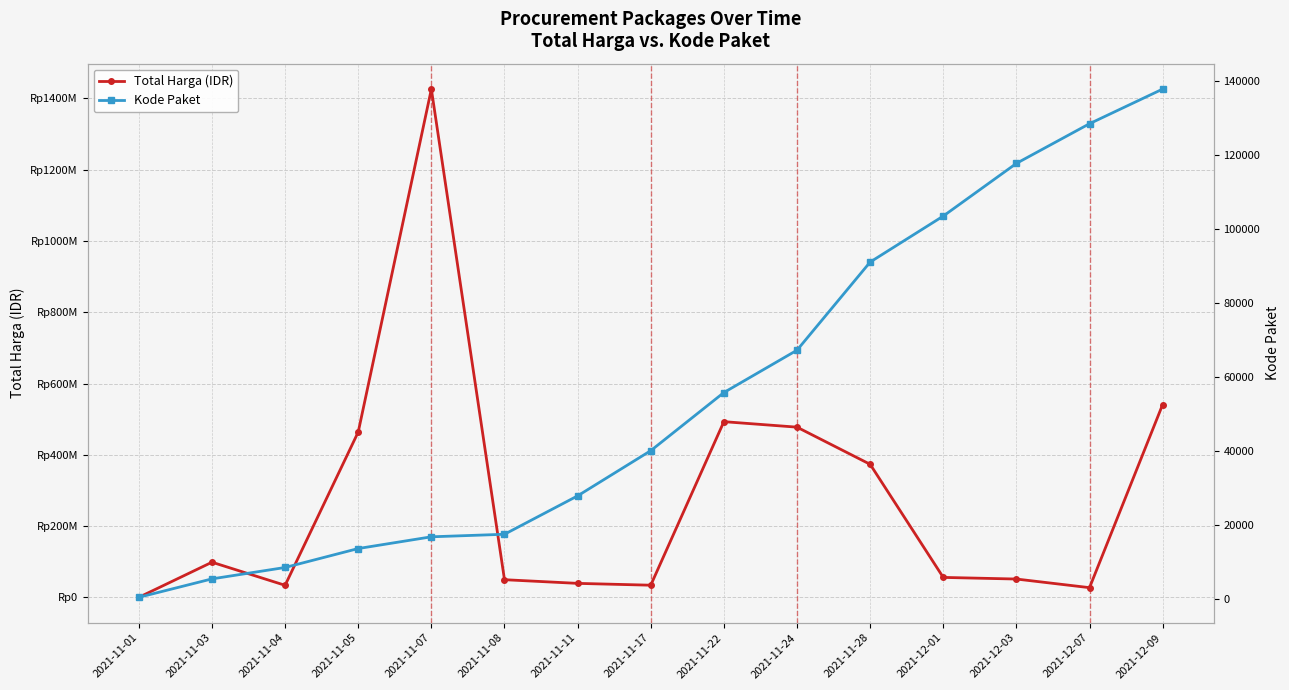

Between 2021-11-17 and 2021-11-24, which series saw the biggest shift?

Total Harga (IDR)